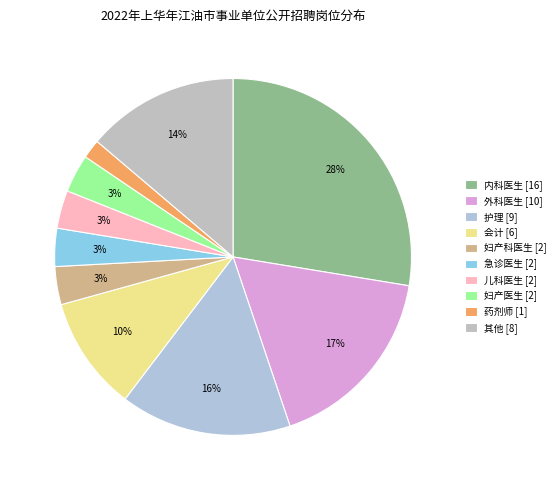

How many slices are in this pie chart?

10